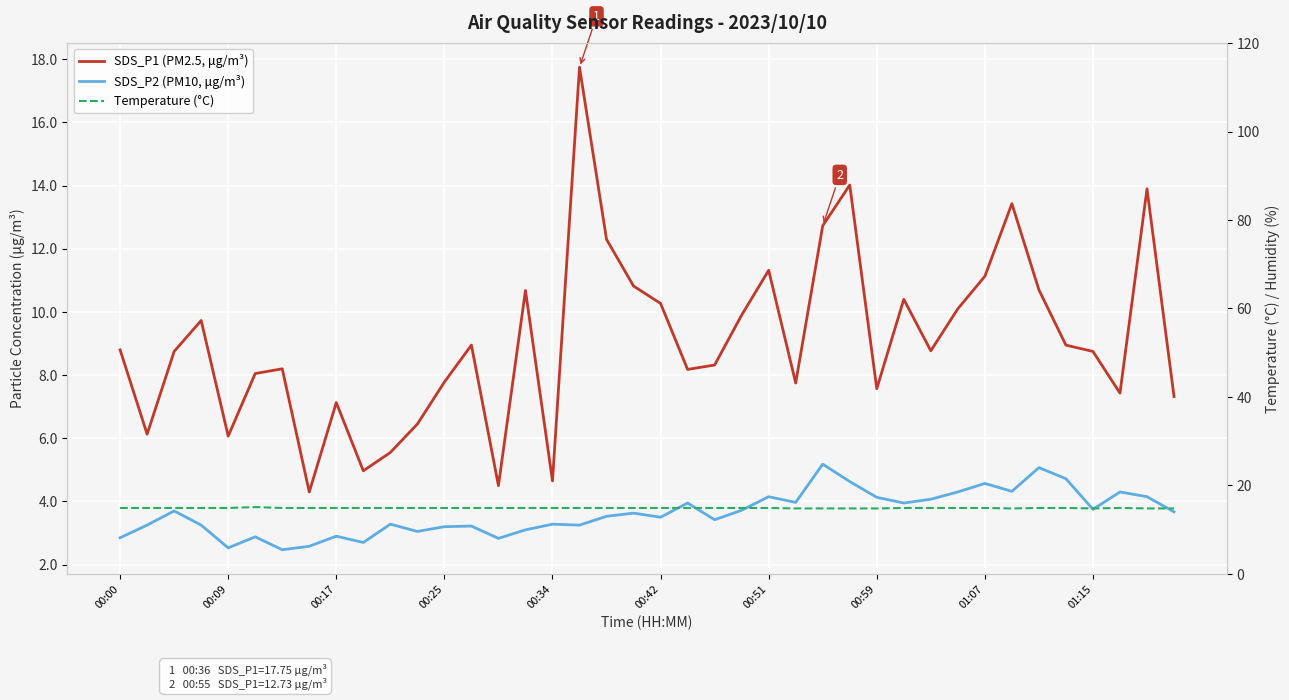

What is the minimum value shown in the chart?

2.5